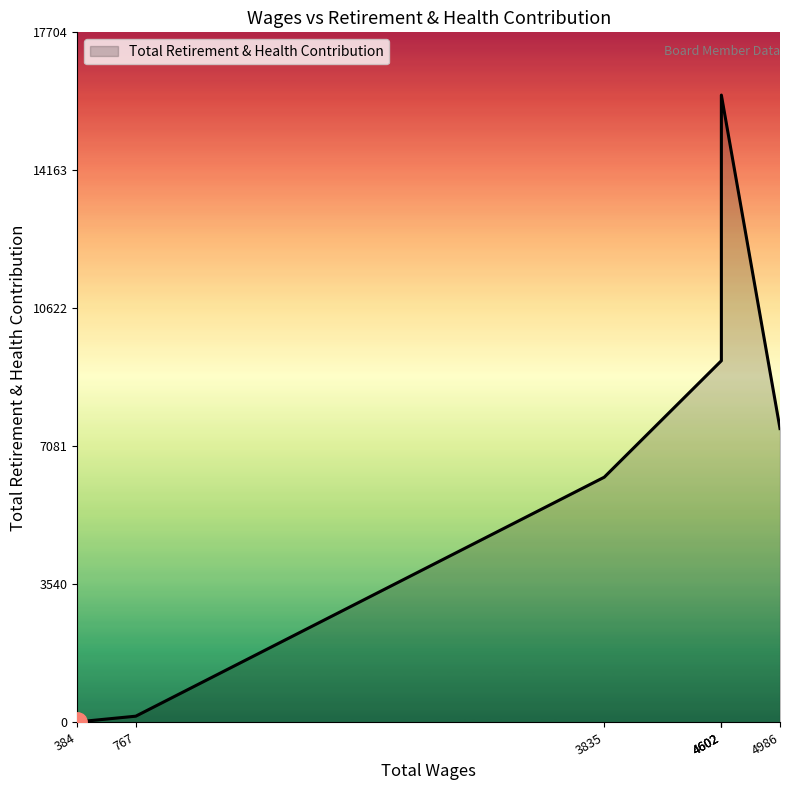

Which category has the highest value across all series?

4602.0